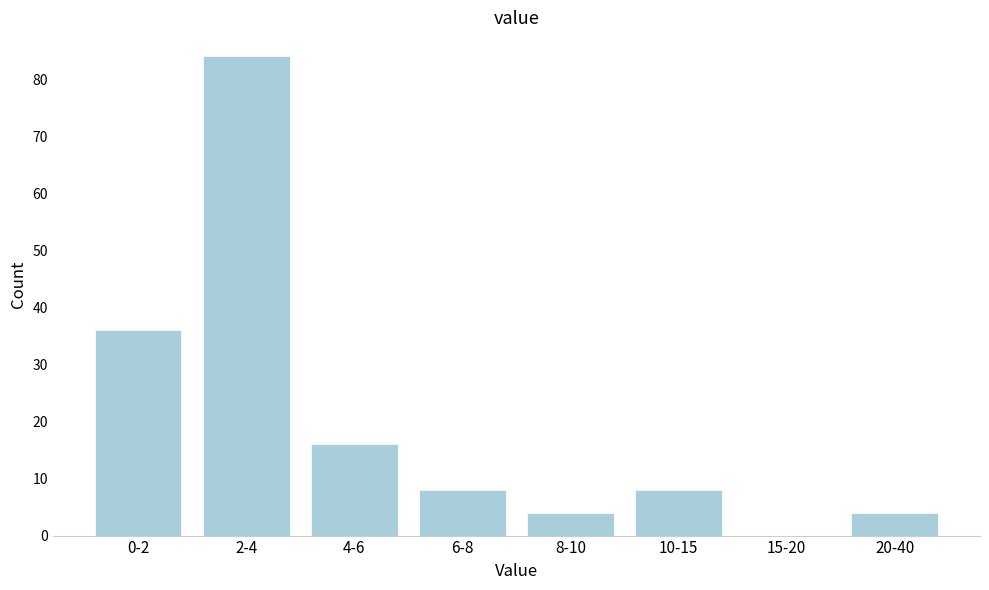

Reading left to right, transcribe all the data shown in this chart.

0-2=36	2-4=84	4-6=16	6-8=8	8-10=4	10-15=8	15-20=0	20-40=4